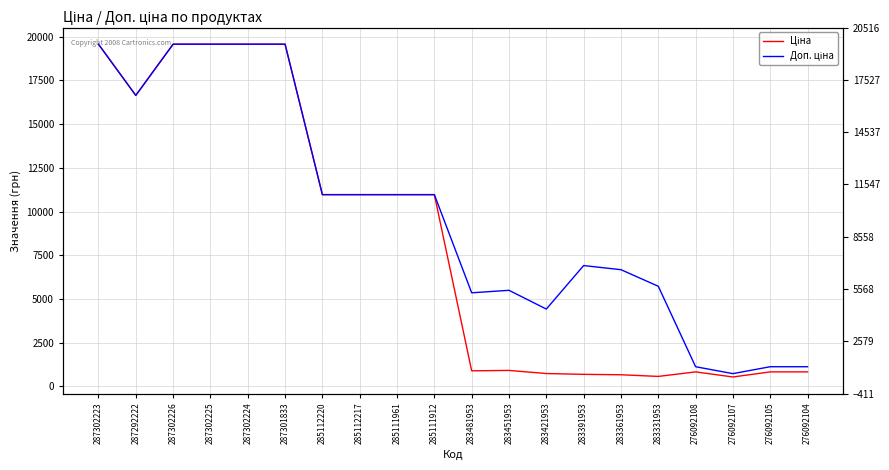

What are all the series names shown in the legend?

Ціна, Доп. ціна